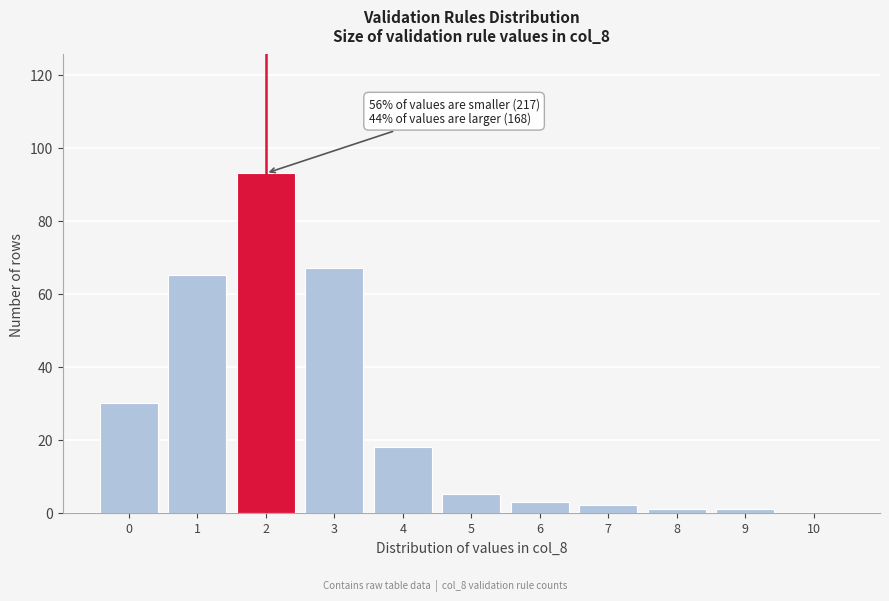

Reading right to left, what are all the values shown in this chart?

10=0	9=1	8=1	7=2	6=3	5=5	4=18	3=67	2=93	1=65	0=30